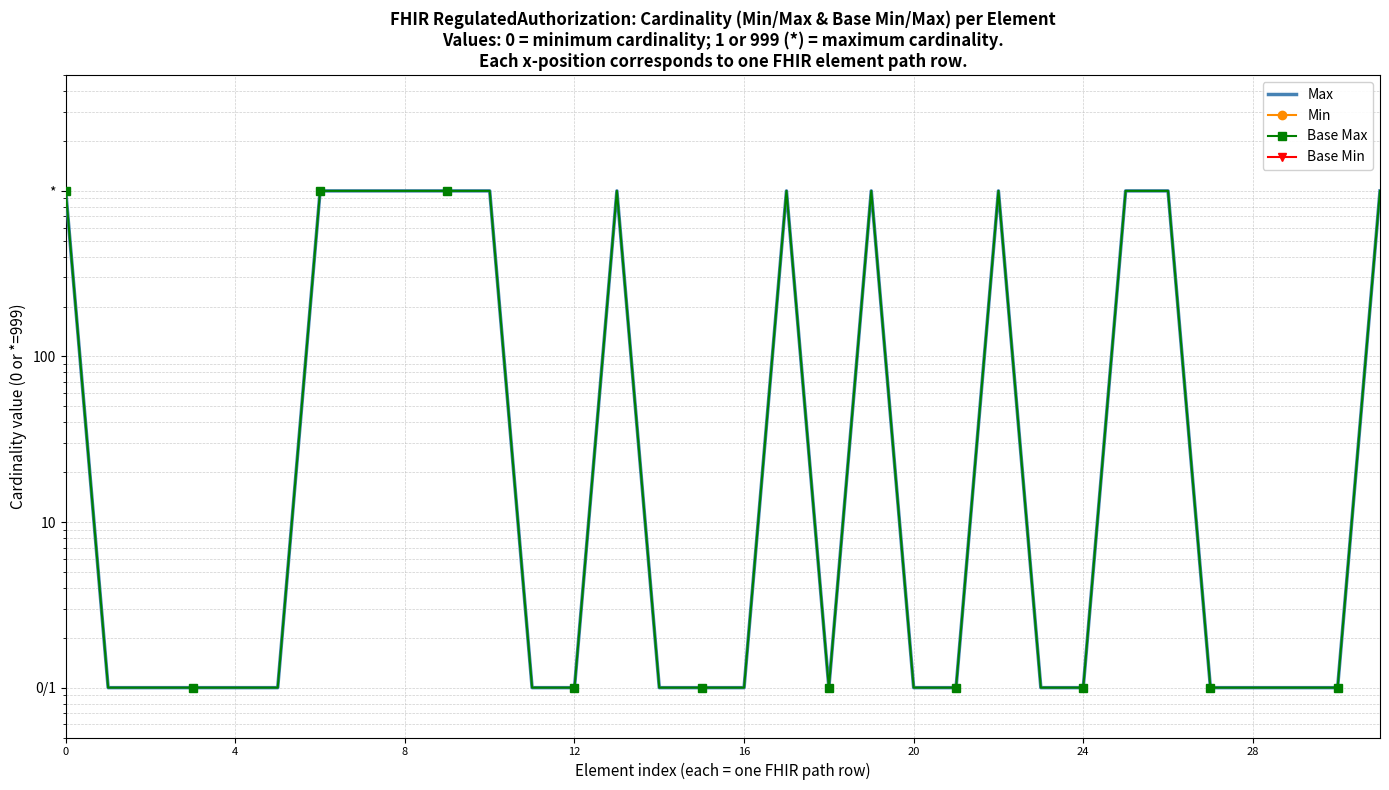

How many lines are shown in the chart?

4